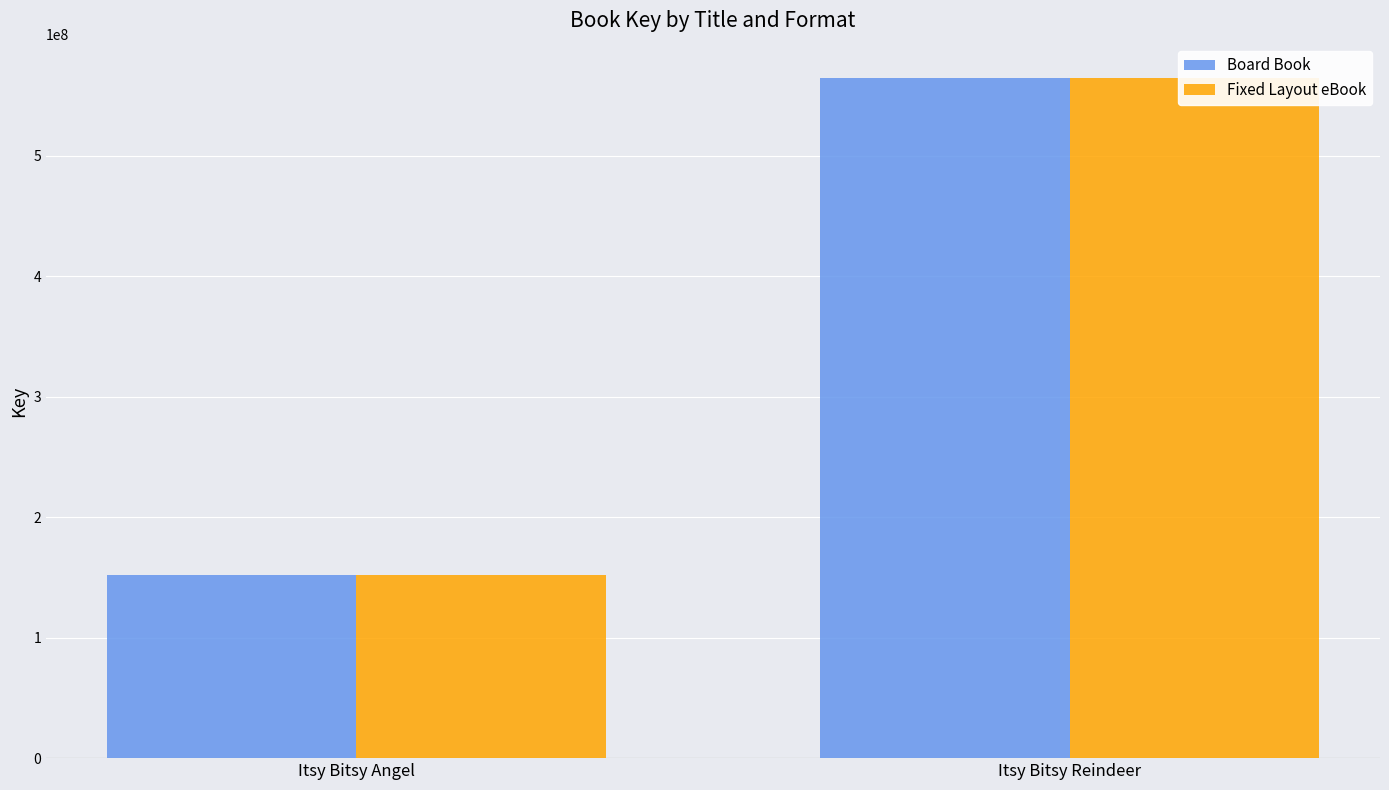

What are all the series names shown in the legend?

Board Book, Fixed Layout eBook